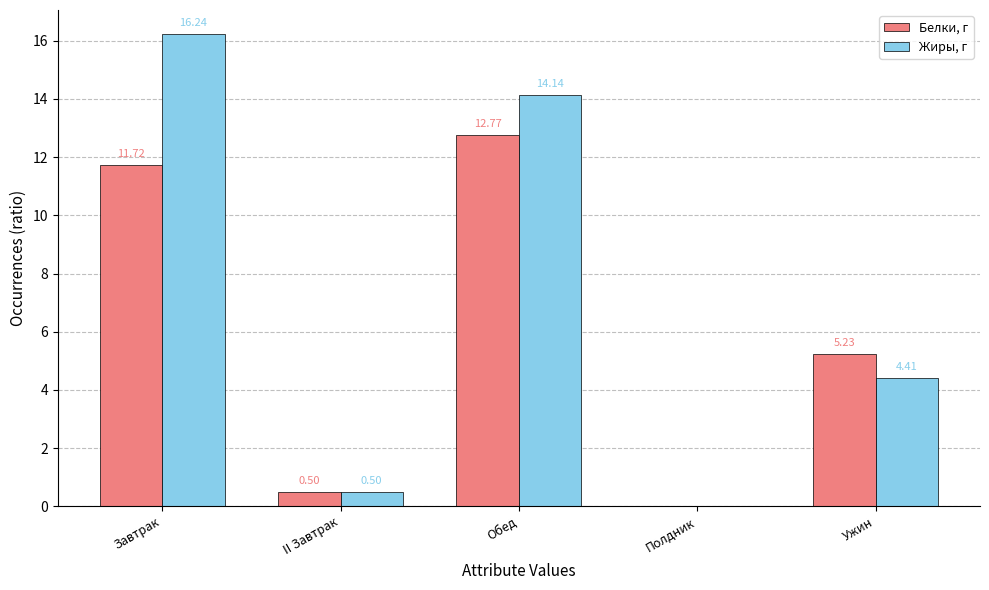

Which category has the highest value in the Белки, г series?

Обед